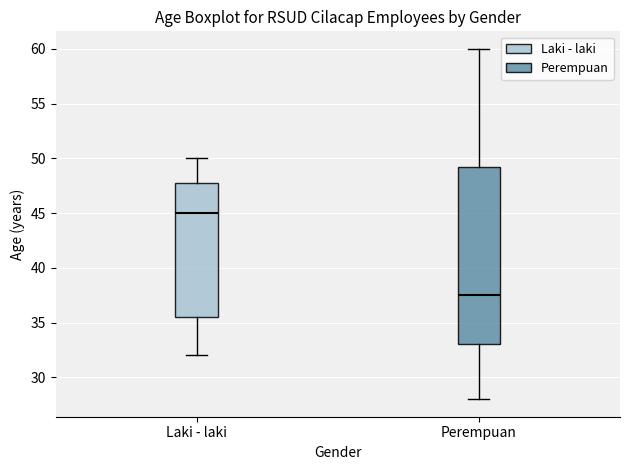

Comparing the boxes themselves (not the whiskers), which one is the tallest?

Perempuan